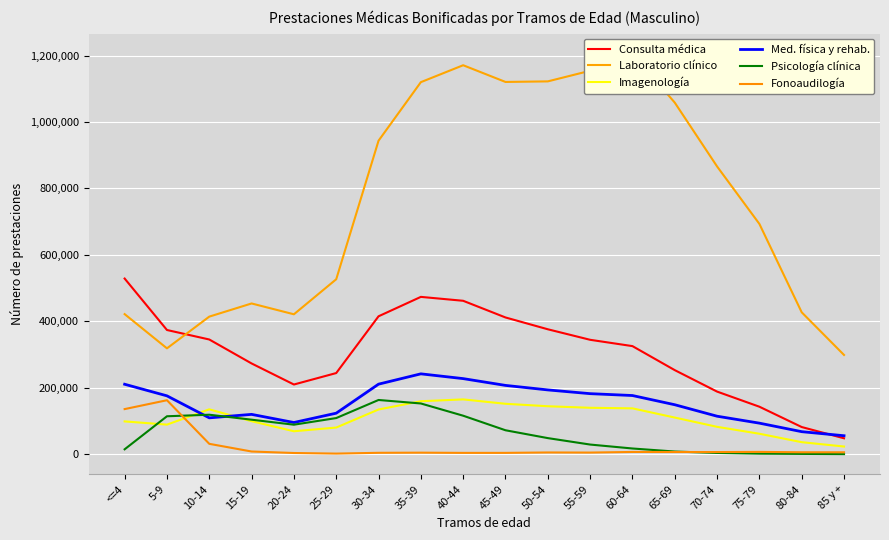

Does the chart display data point markers on the line(s)?

No